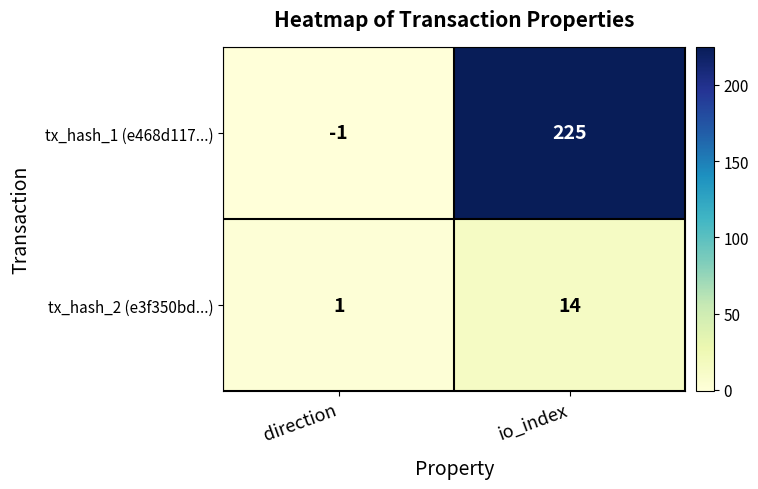

How many values in tx_hash_1 (e468d117...) are above zero?

1